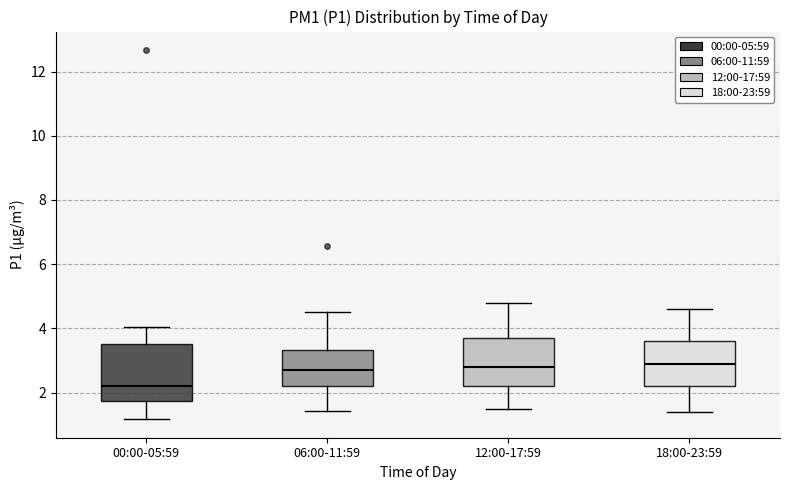

Which box has the lowest median line?

00:00-05:59